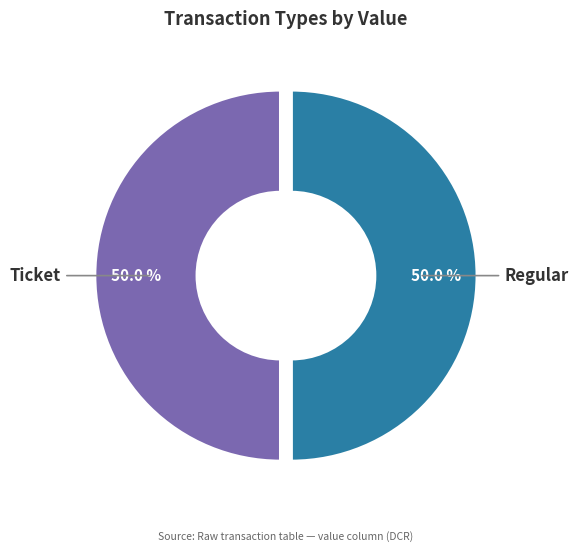

Count the number of slices in the pie.

2